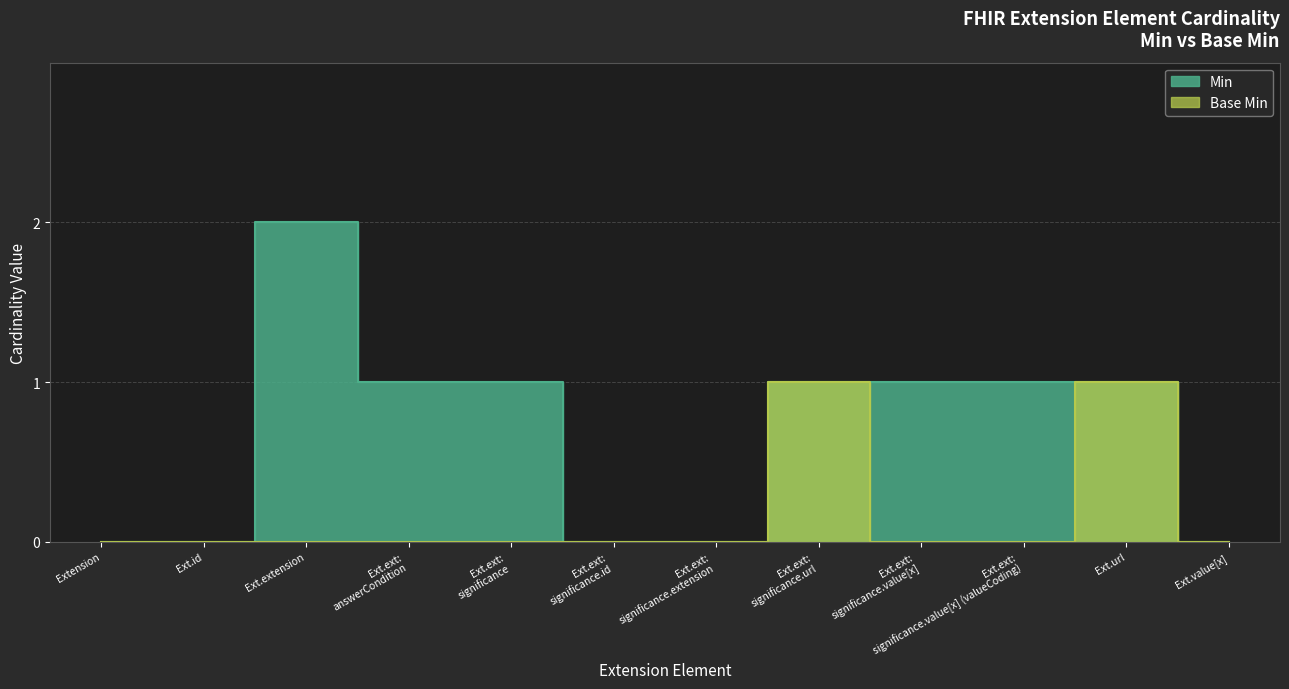

What is the label of the 9th point from the right?

Ext.ext: answerCondition